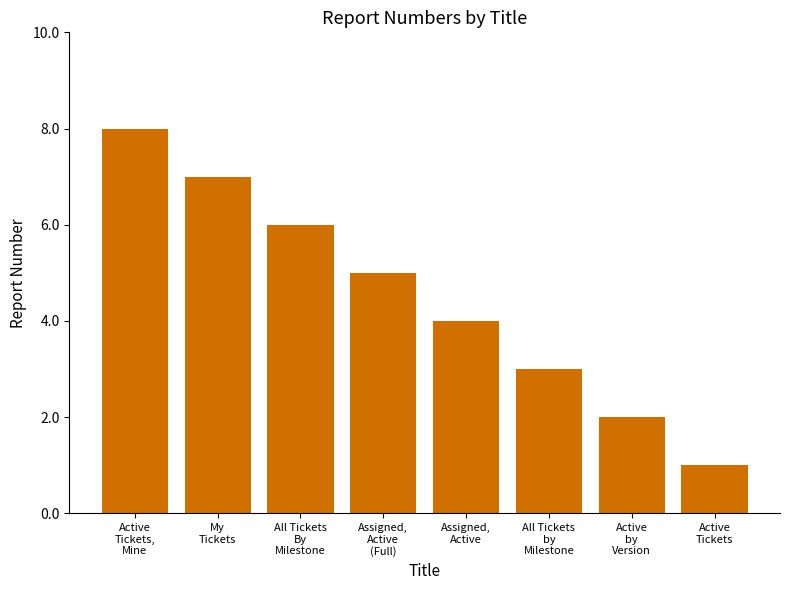

True or false: the data shows 12 at My
Tickets.

False